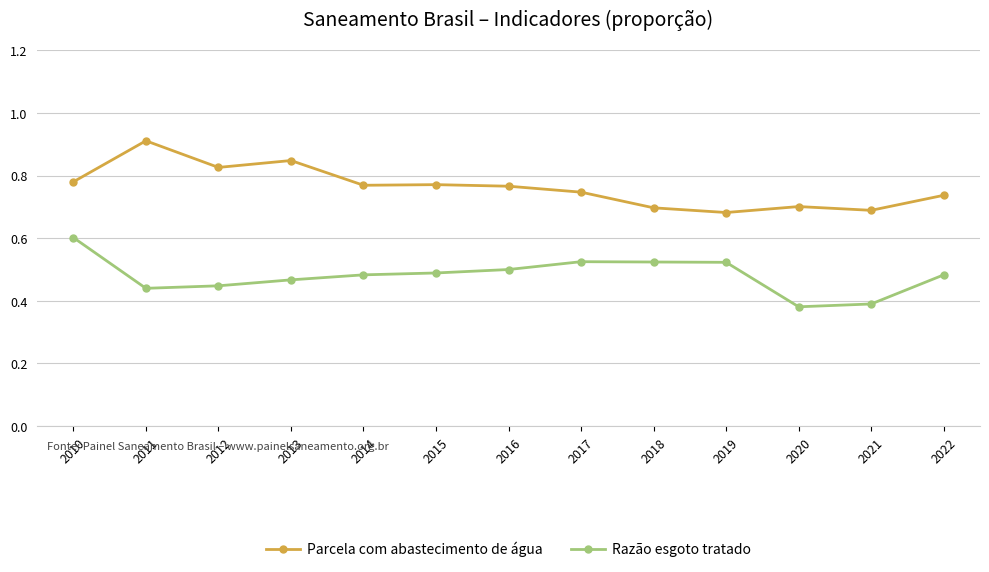

True or false: Parcela com abastecimento de água and Razão esgoto tratado cross at least once.

False